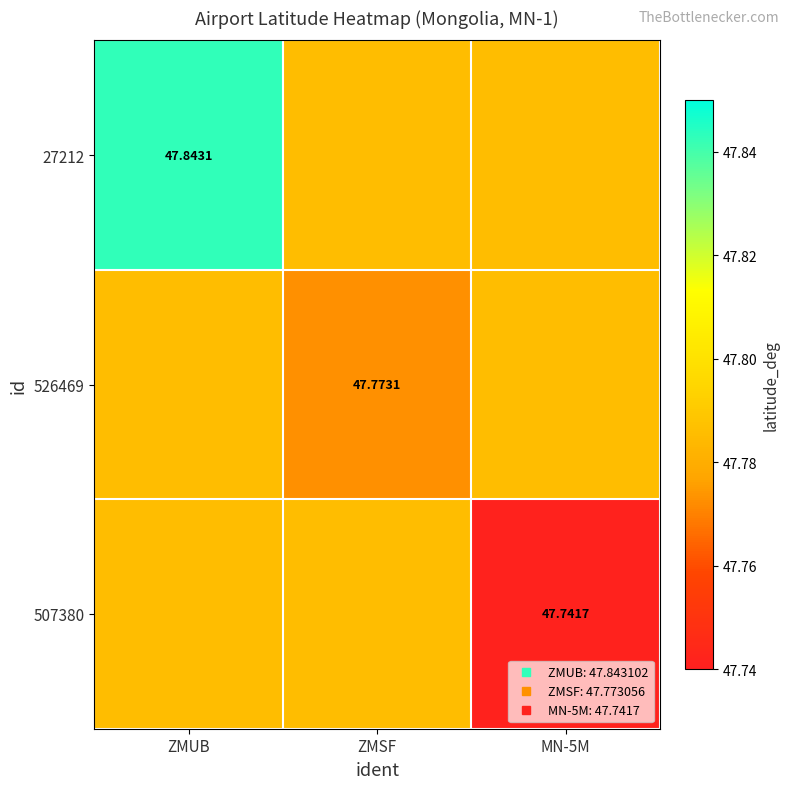

Which series has the largest total across all categories?

27212